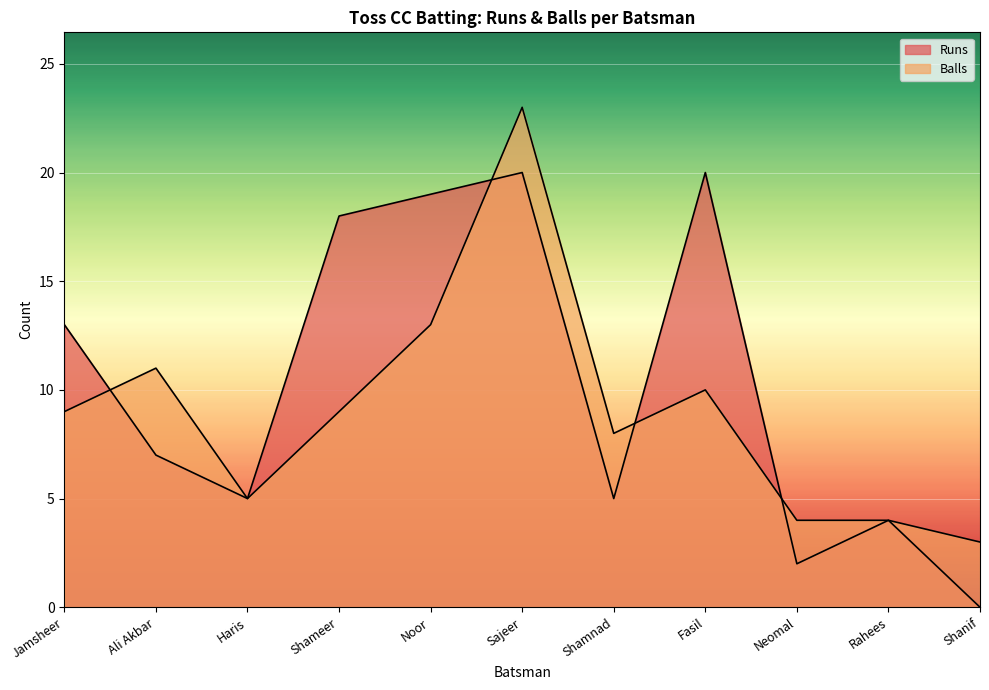

At how many categories does at least one series exceed 7?

7